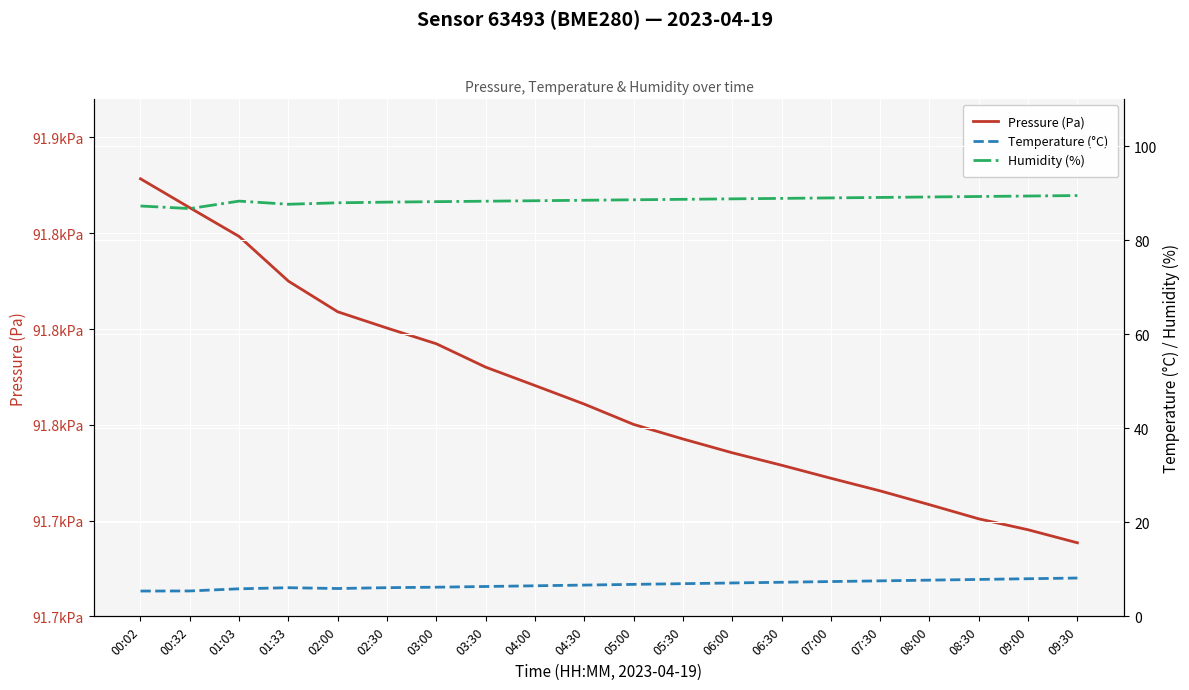

List the series in order of their peak value, lowest first.

Temperature (°C), Humidity (%), Pressure (Pa)